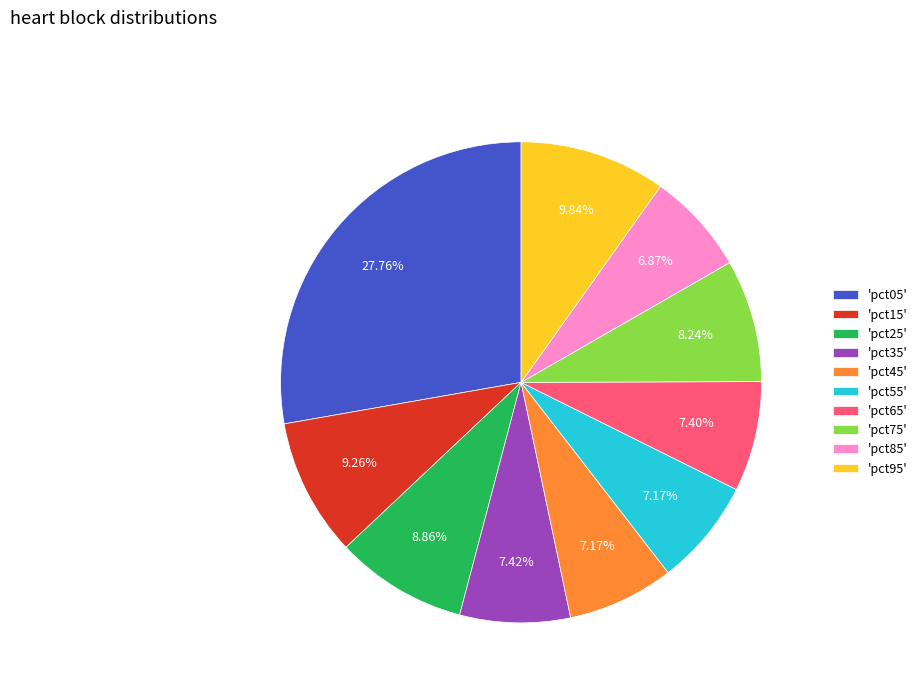

Does 'pct05' account for over 50% of the chart?

No